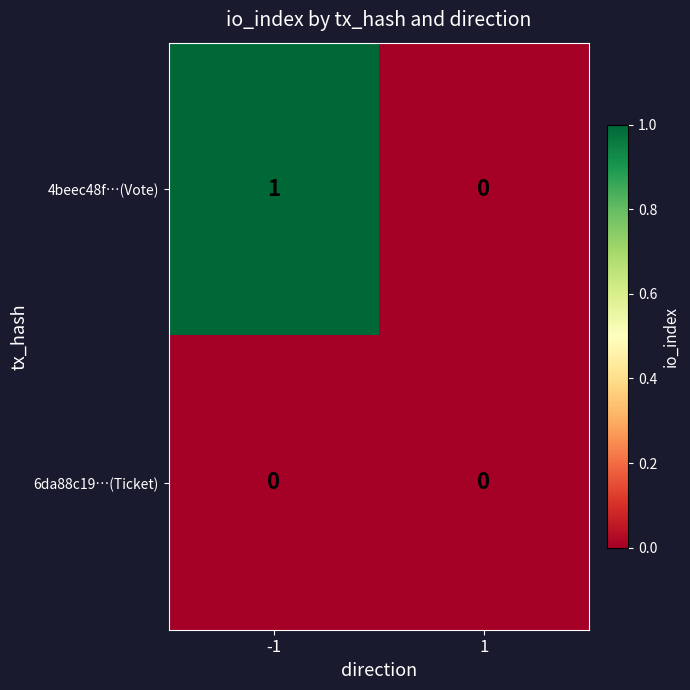

Is the value of 4beec48f…(Vote) at -1 greater than the value of 6da88c19…(Ticket) at 1?

Yes